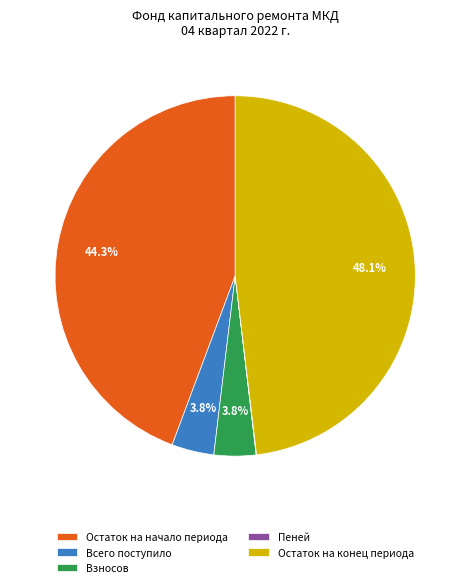

Is it true that Остаток на начало периода is 52% of the pie?

False